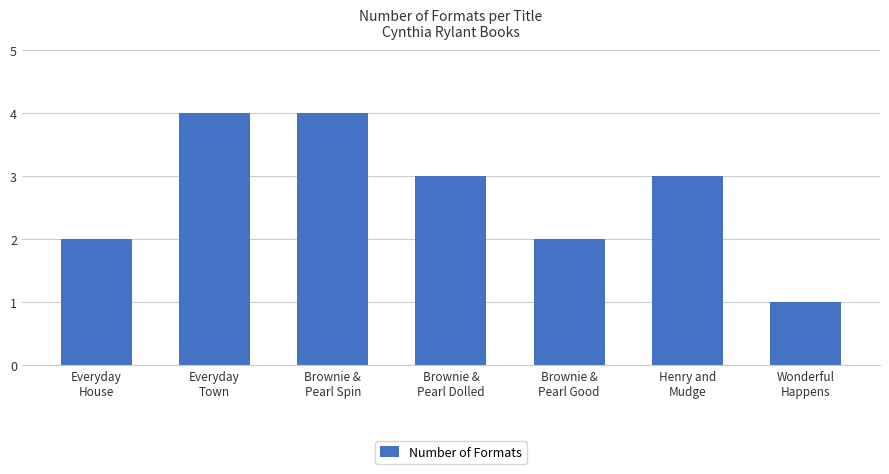

What is the greatest value displayed?

4